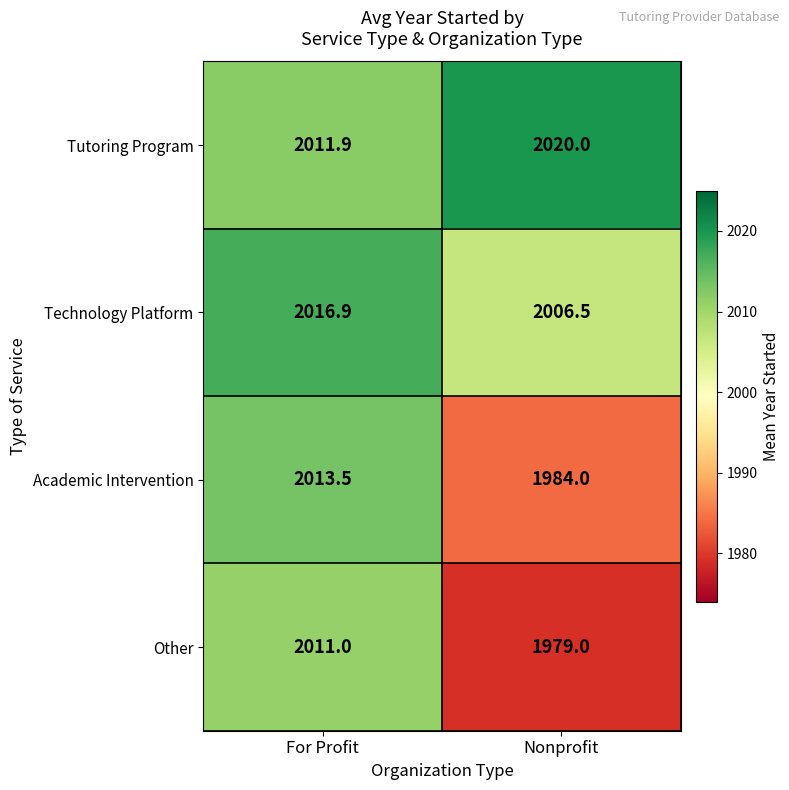

What is the difference between the Tutoring Program values at Nonprofit and For Profit?

8.1